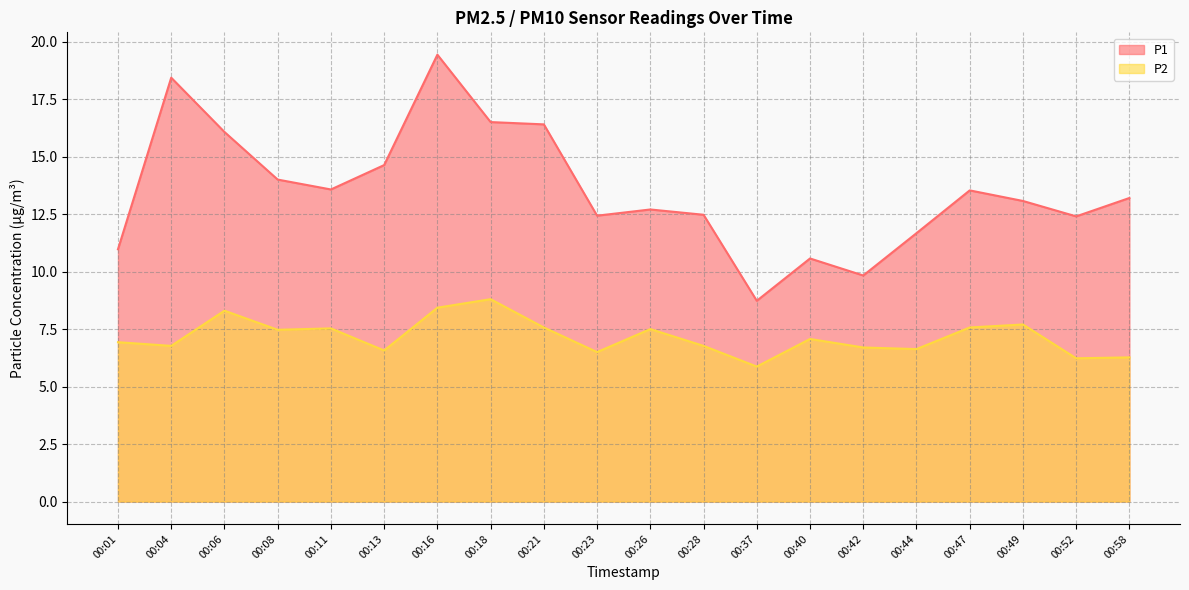

Rank the series at 00:06 from lowest to highest value.

P2, P1